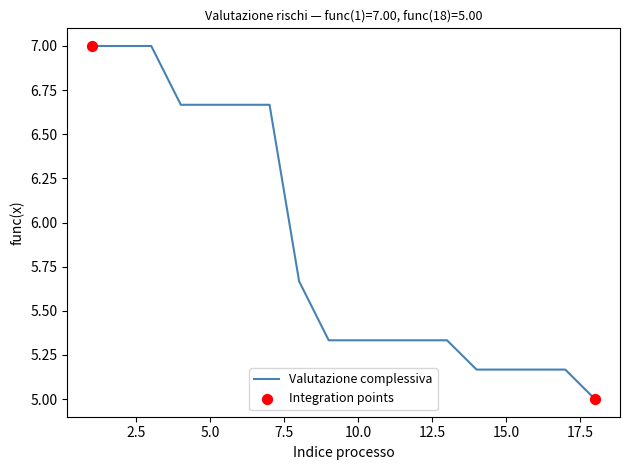

What is the difference between the maximum and minimum values?

2.0